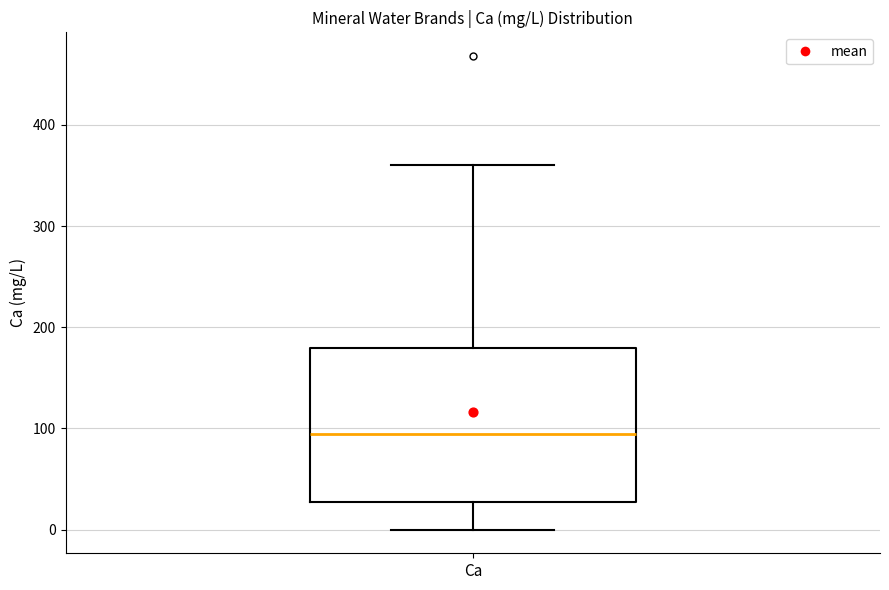

Where does the lower whisker of the box for Ca end on the y-axis? The values are not printed on the chart, so give them approximately, as read against the axis.

0